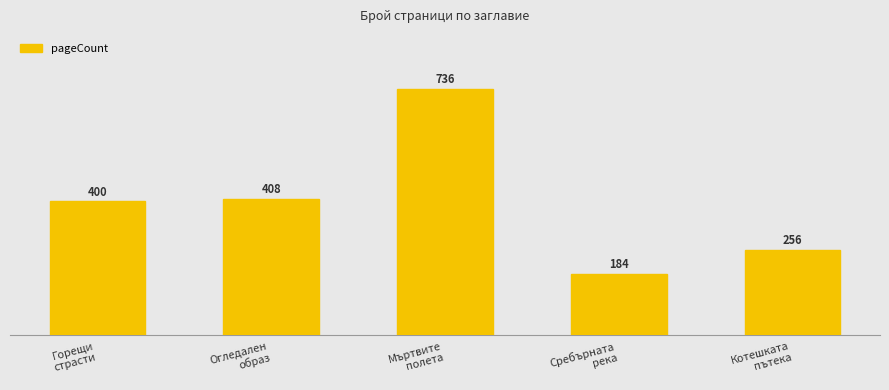

The chart shows a value of 563 at Горещи
страсти. True or false?

False